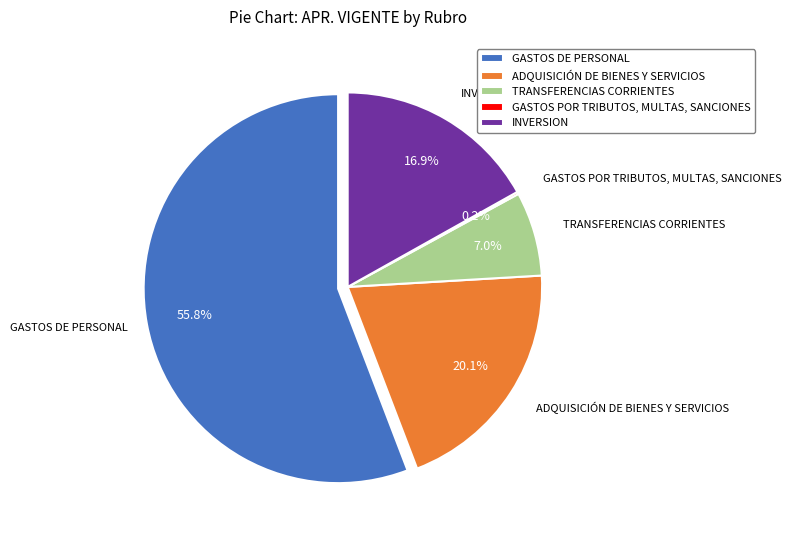

Which category has the smallest portion of the pie?

GASTOS POR TRIBUTOS, MULTAS, SANCIONES